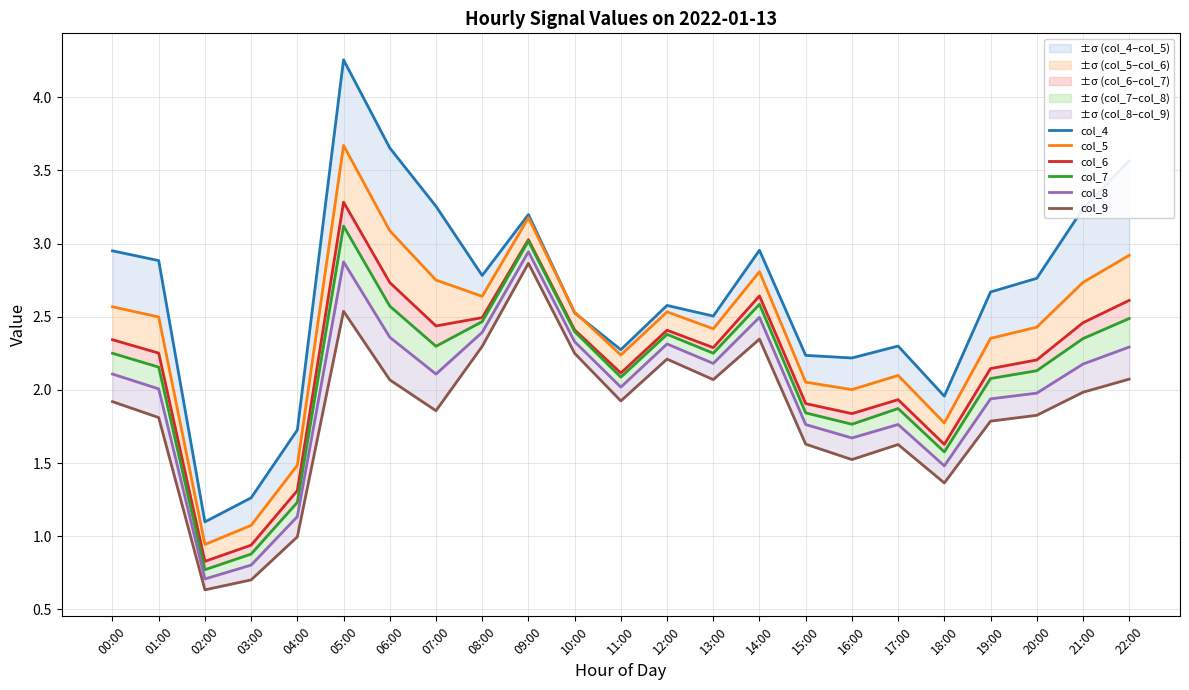

How many interior local valleys does the col_5 series have?

6